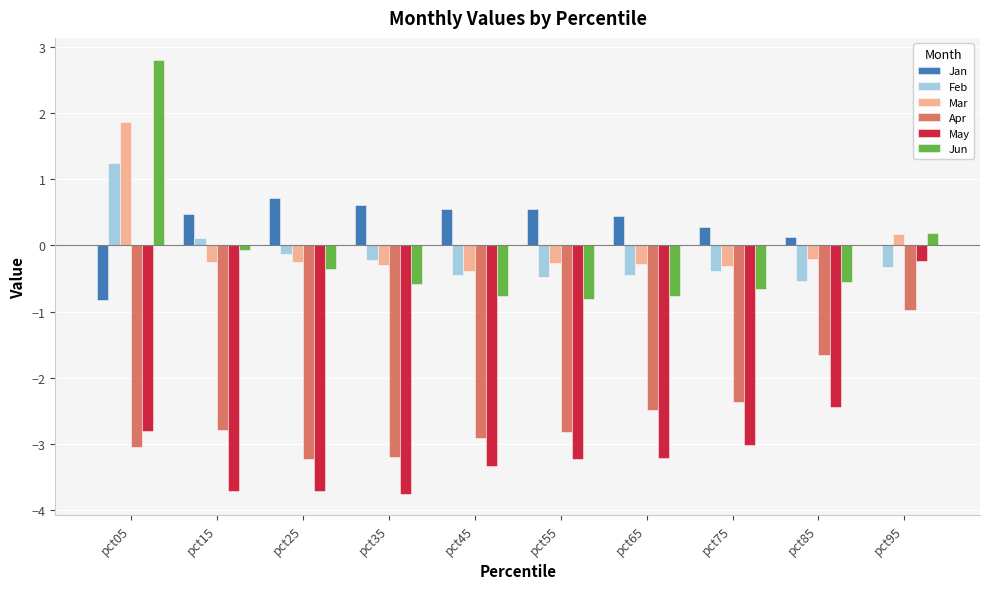

What is the difference between the Apr values at pct95 and pct85?

0.7